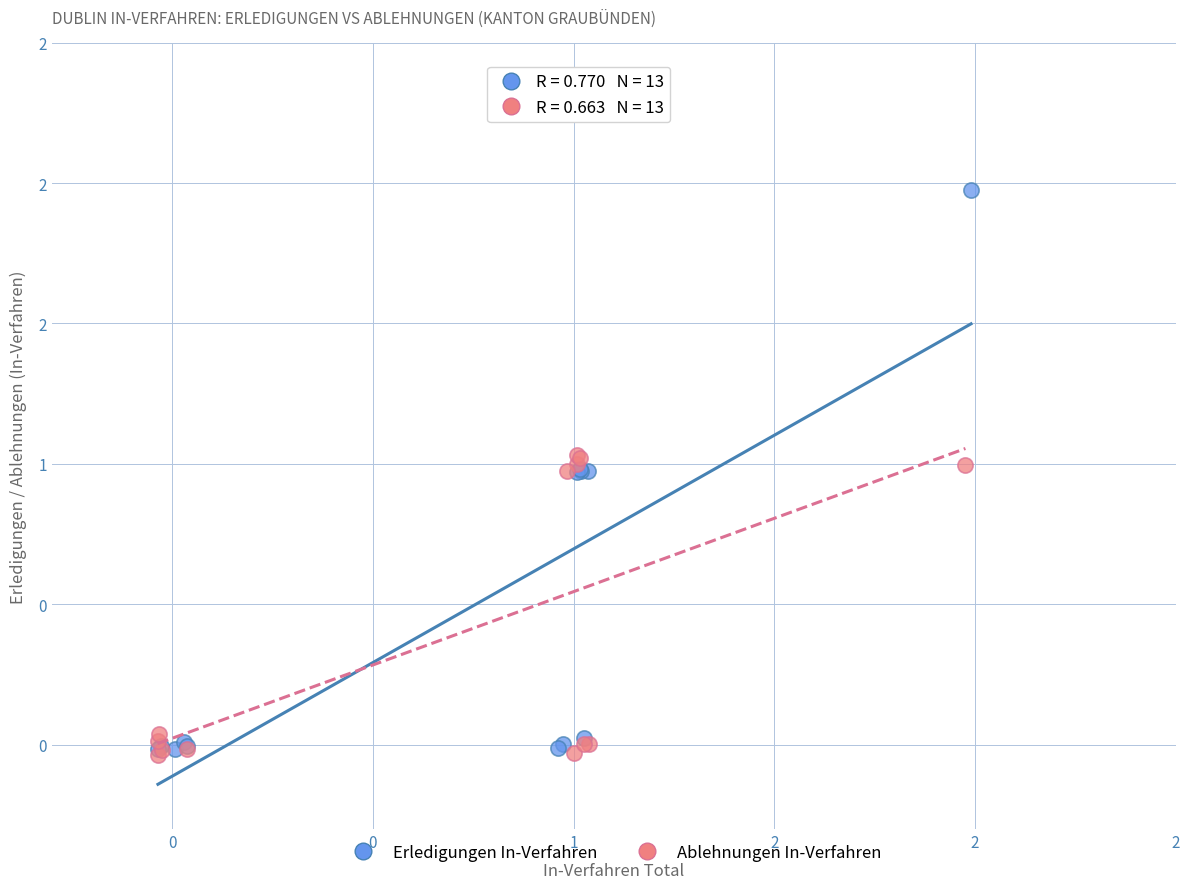

Which series has the largest Y range (max minus min)?

Erledigungen In-Verfahren